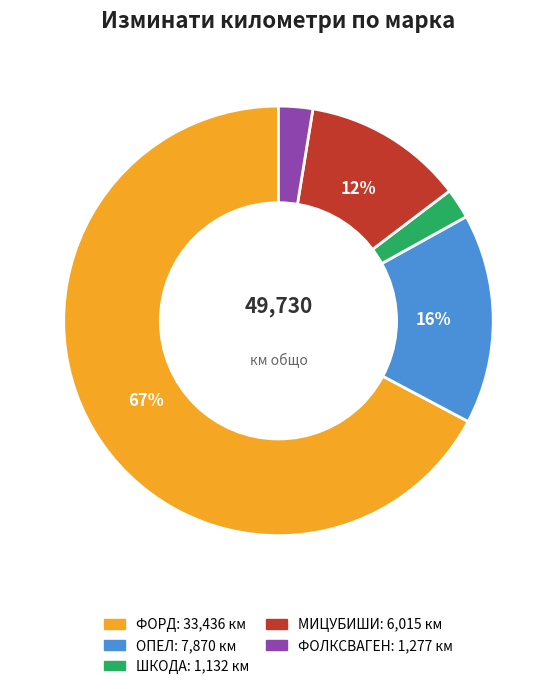

To the nearest percent, what is the difference between the largest and smallest slice percentages?

65%